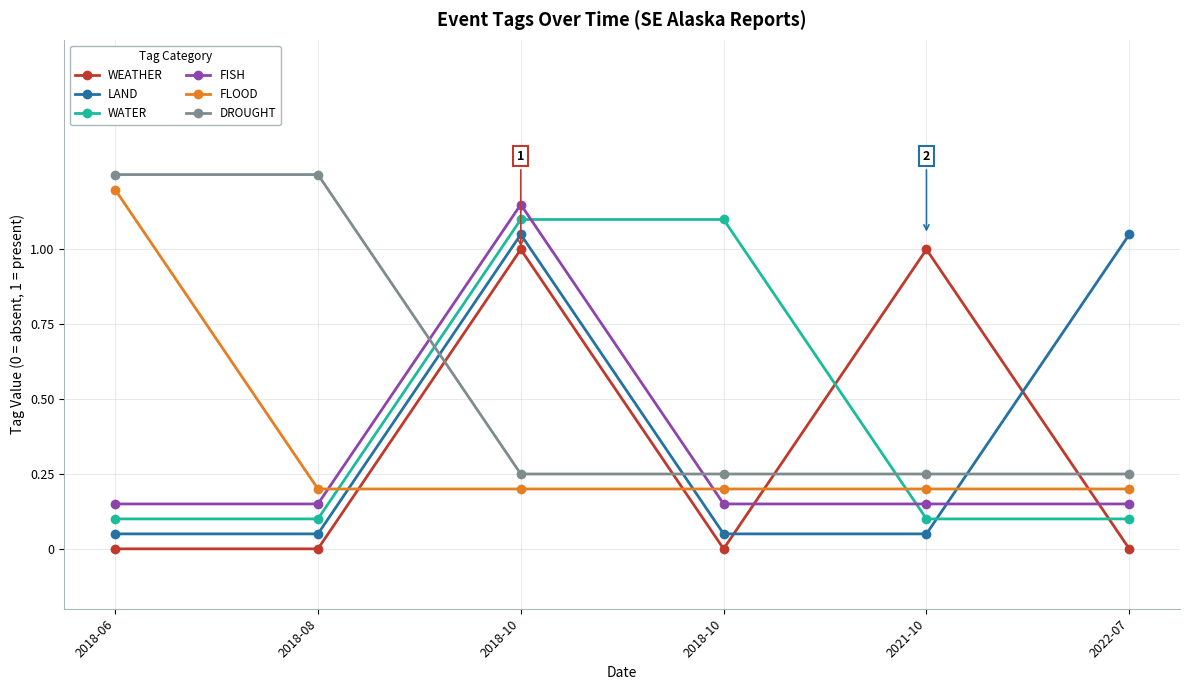

Is it true that DROUGHT equals 0.2 at 2021-10?

True